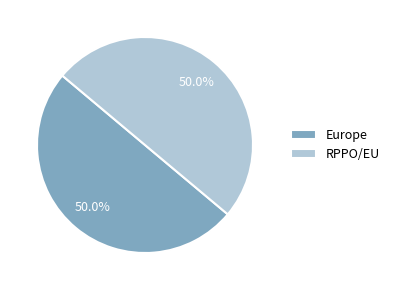

What is the ratio of the value at RPPO/EU to the value at Europe?

1.0